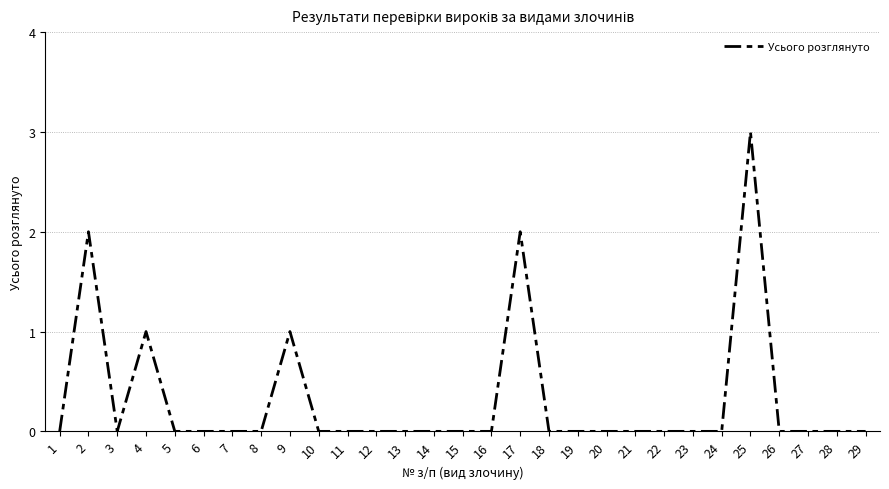

What is the difference between the maximum and minimum values?

3